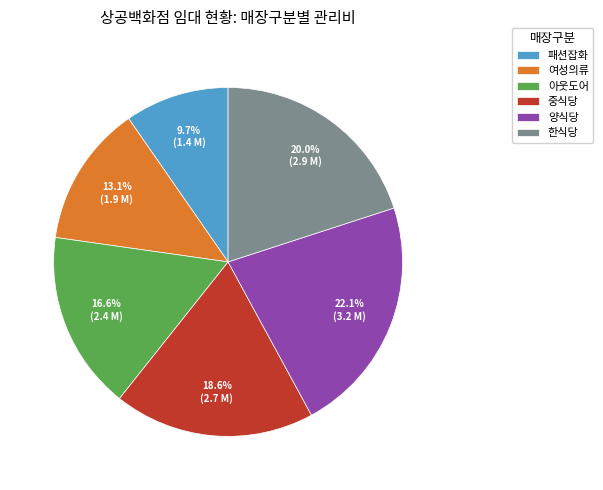

To the nearest percent, what is the difference between the largest and smallest slice percentages?

12%